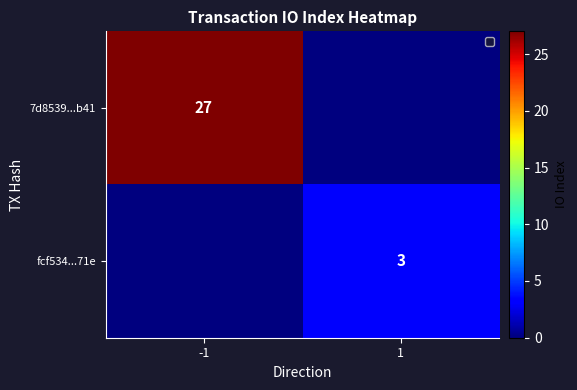

The fcf534...71e series shows 3 at 1. True or false?

True